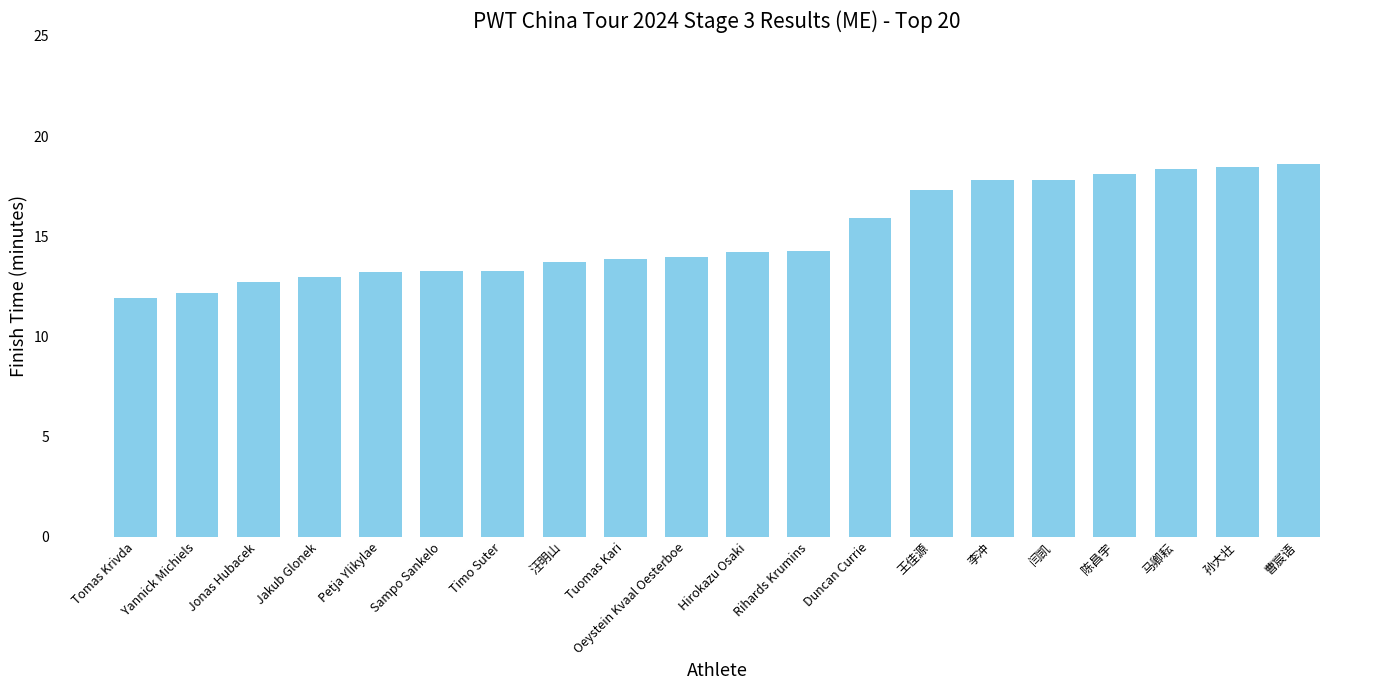

The value at 陈昌宇 is 9.0. True or false?

False